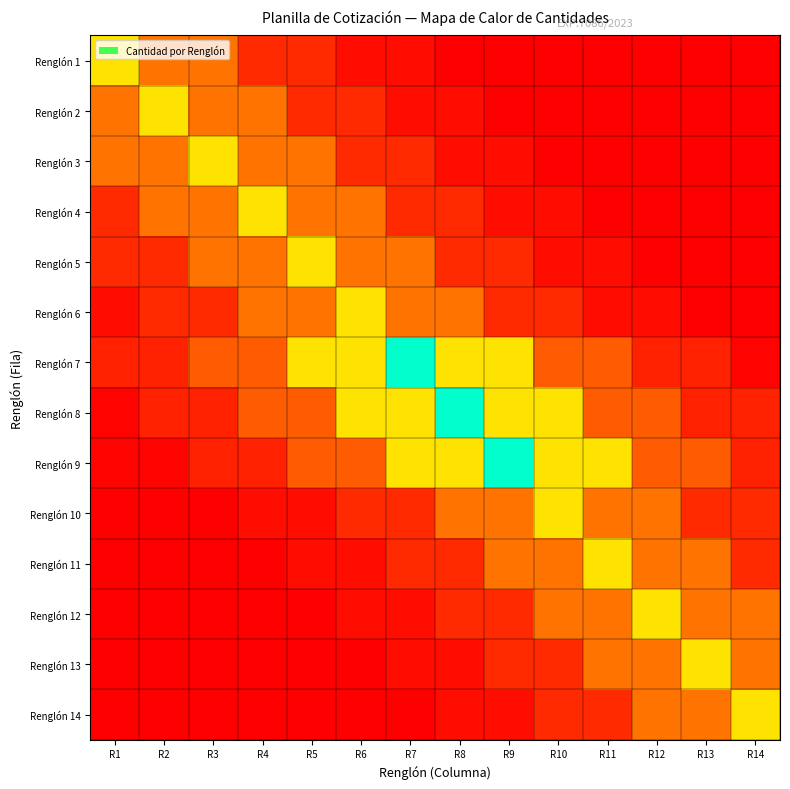

At which category is the sum across all series the highest?

R7